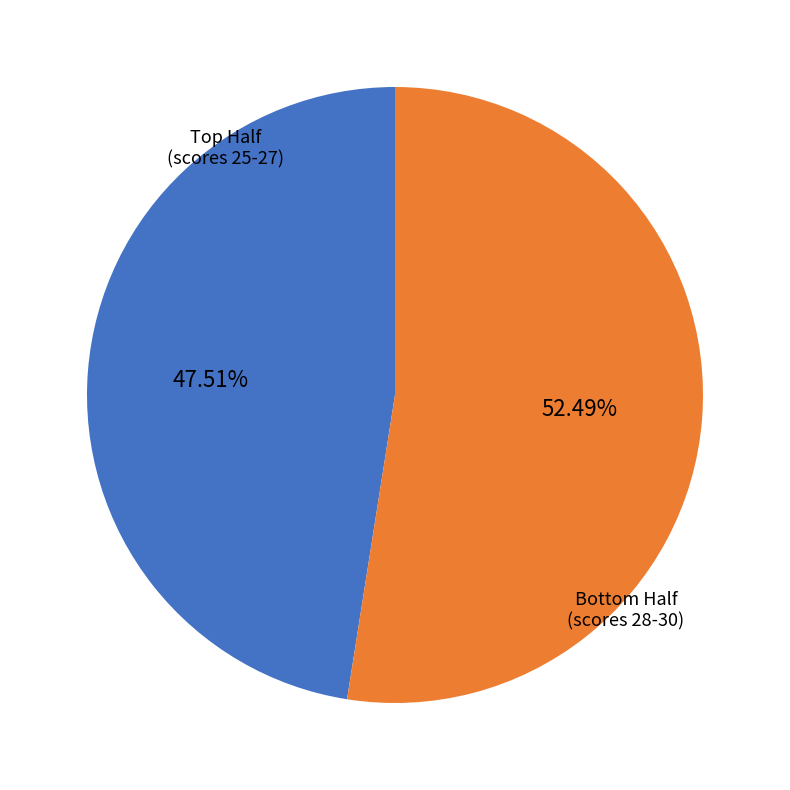

To the nearest percent, what is the difference between the largest and smallest slice percentages?

5%